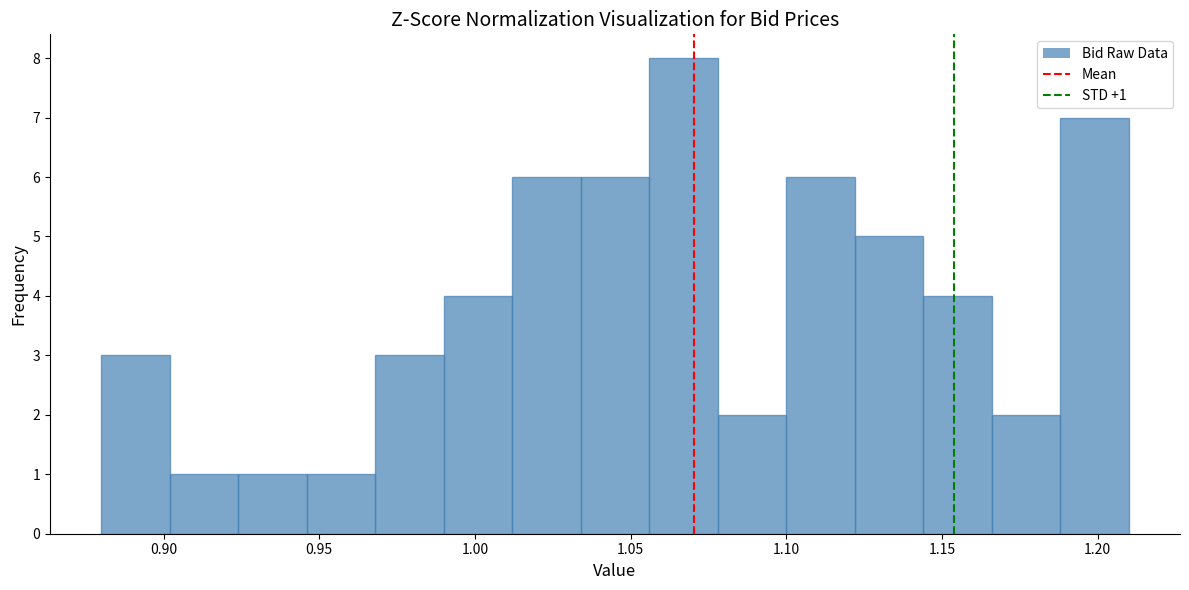

Which range on the x-axis has the tallest bar?

1.056 to 1.078